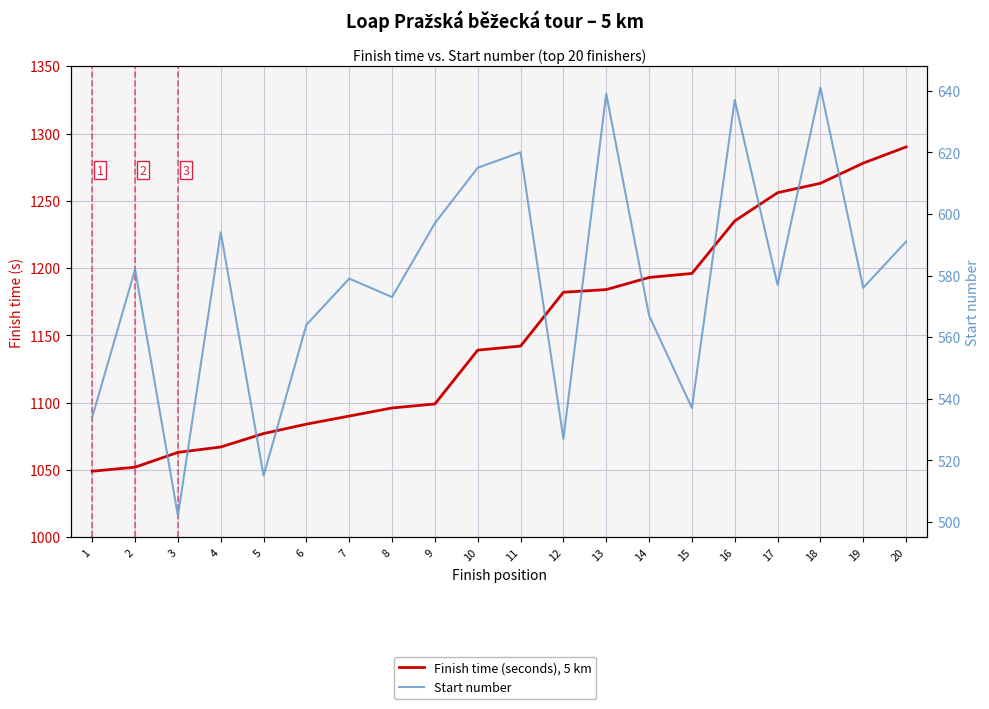

Where does the Start number series first go above 579?

2